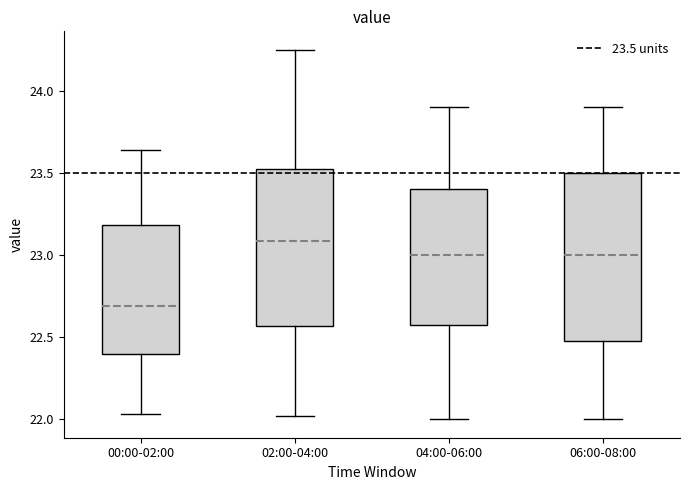

Reading left to right, read every box against the y-axis: the position of its median line, the range the box covers, and the ends of its whiskers. The values are not printed on the chart, so give them approximately, as read against the axis.

00:00-02:00: median 22.70, box 22.40 to 23.20, whiskers 22.05 to 23.65
02:00-04:00: median 23.10, box 22.55 to 23.50, whiskers 22.00 to 24.25
04:00-06:00: median 23.00, box 22.60 to 23.40, whiskers 22.00 to 23.90
06:00-08:00: median 23.00, box 22.50 to 23.50, whiskers 22.00 to 23.90